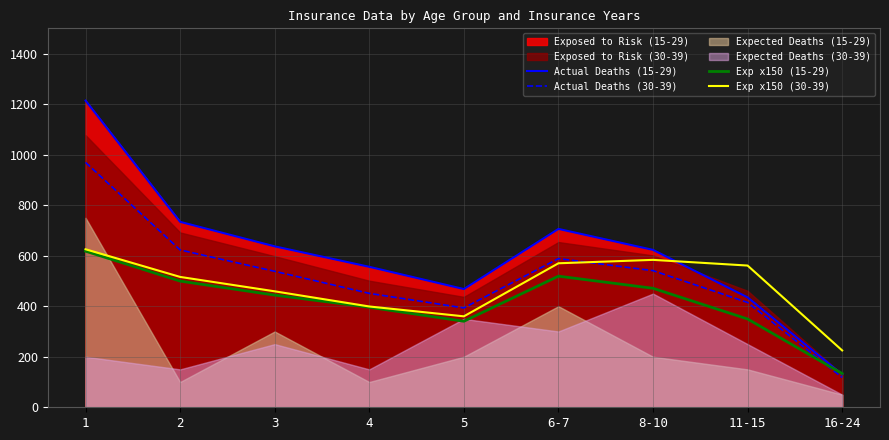

What is the minimum value for Actual Deaths (15-29)?

130.0